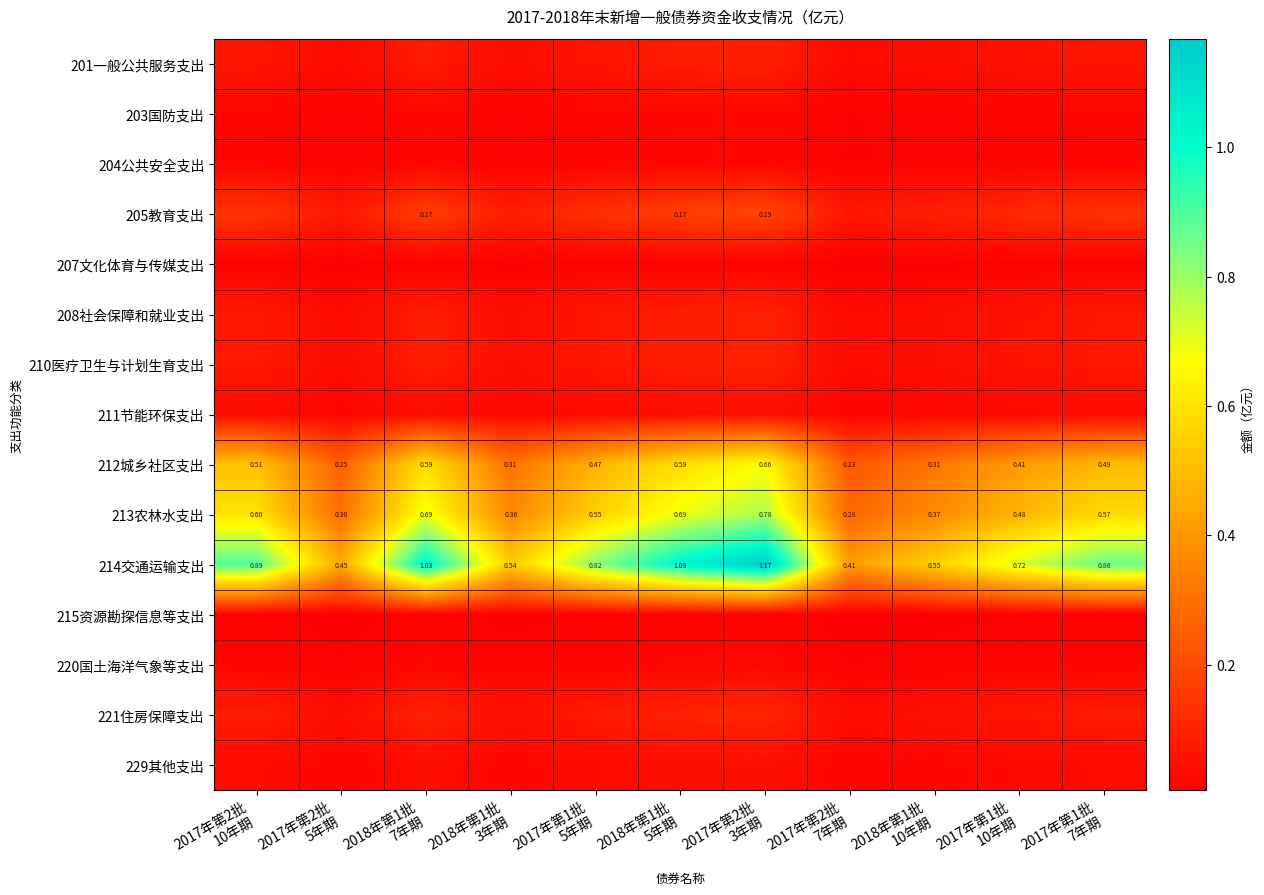

At how many categories does at least one series exceed 1?

3